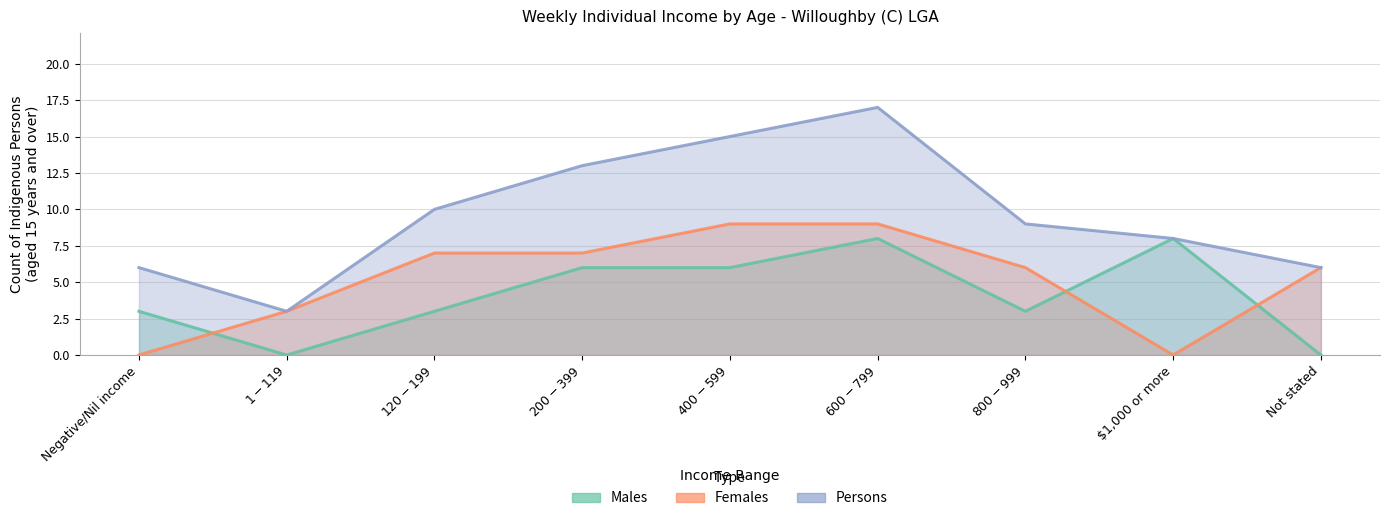

What is the maximum value for Females?

9